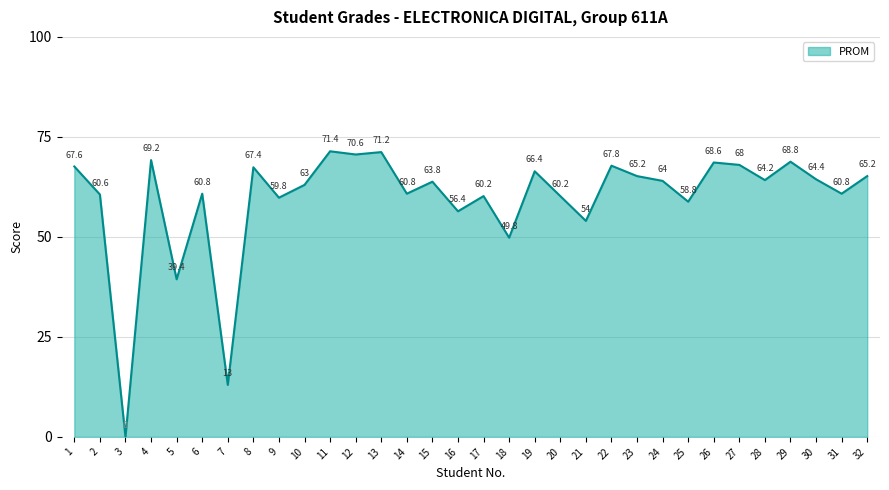

Is it true that the value at 6 is 60.8?

True